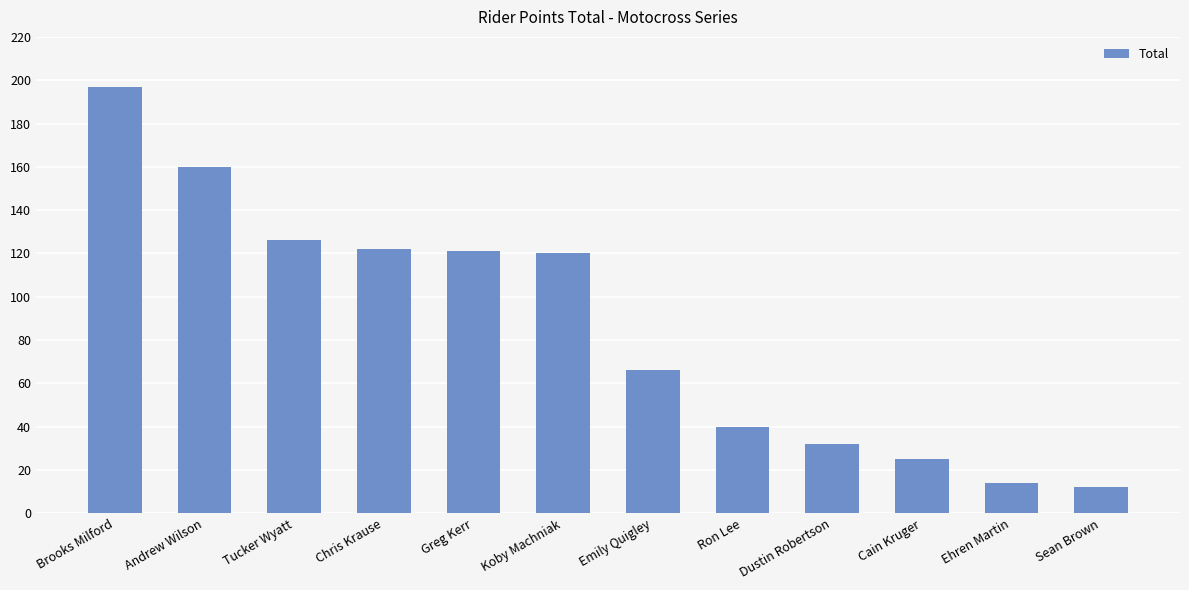

Approximately how many times larger is the value at Dustin Robertson compared to Chris Krause?

0.3